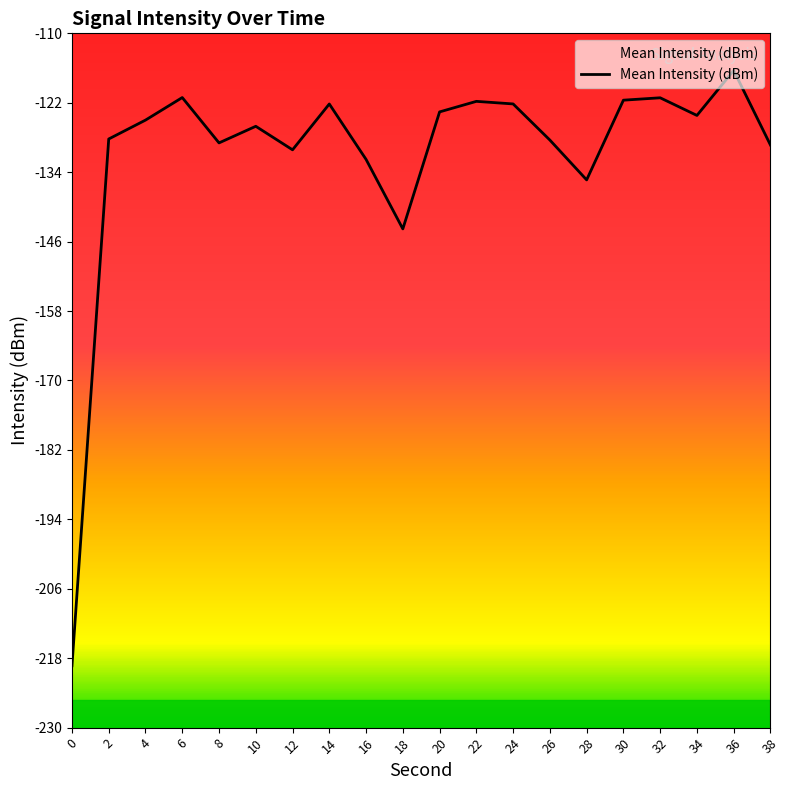

How many points are higher than both their immediate neighbors (excluding endpoints)?

6